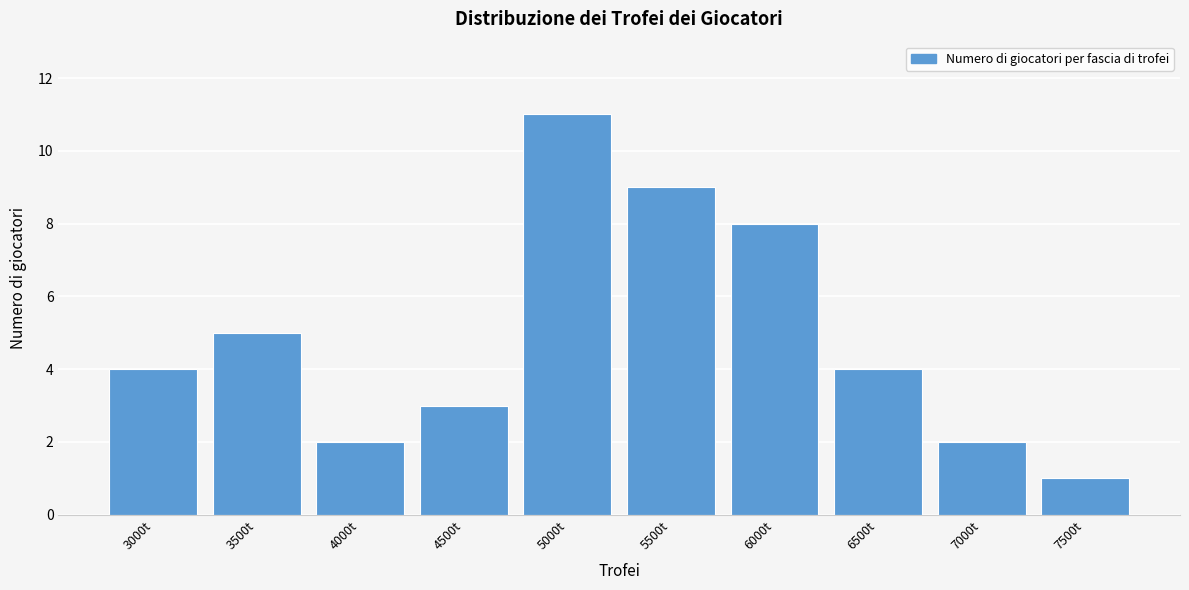

Reading left to right, transcribe all the data shown in this chart.

3000t=4	3500t=5	4000t=2	4500t=3	5000t=11	5500t=9	6000t=8	6500t=4	7000t=2	7500t=1